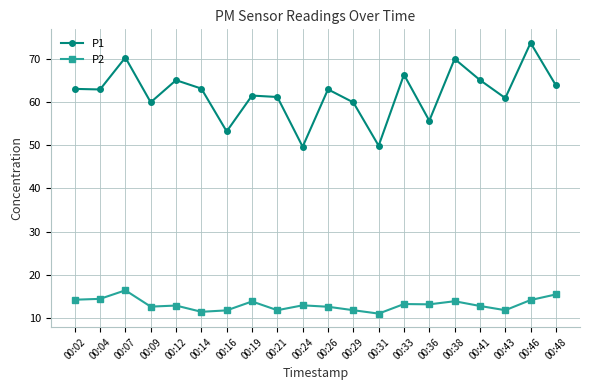

Which series has the largest range (max minus min)?

P1